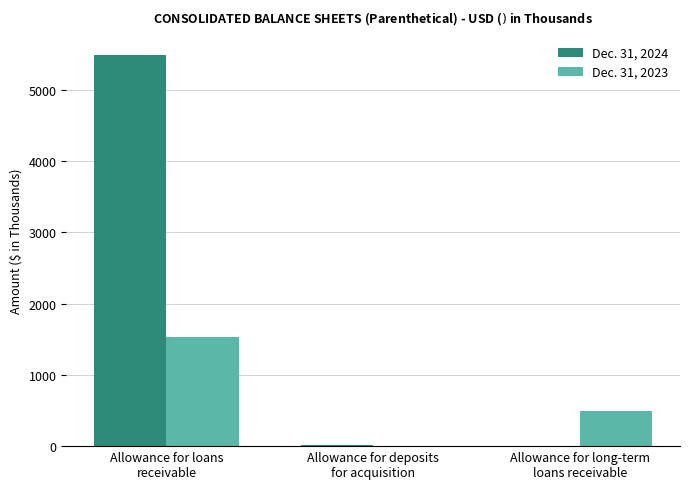

What is the average value of the Dec. 31, 2023 series?

677